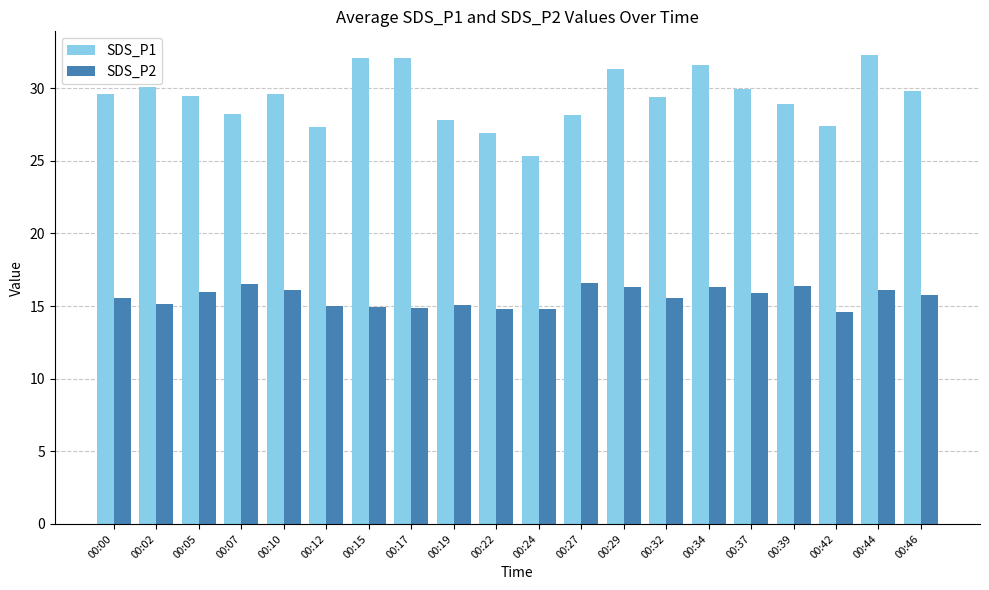

What is the difference between the maximum and minimum values in the SDS_P2 series?

2.0